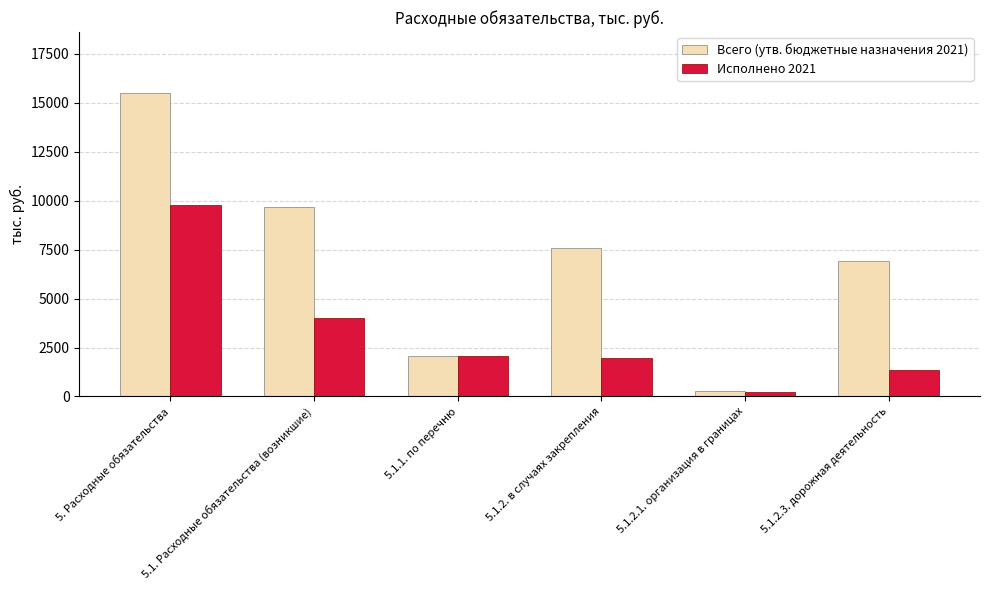

What is the total value across all series at 5.1.2. в случаях закрепления?

9546.2